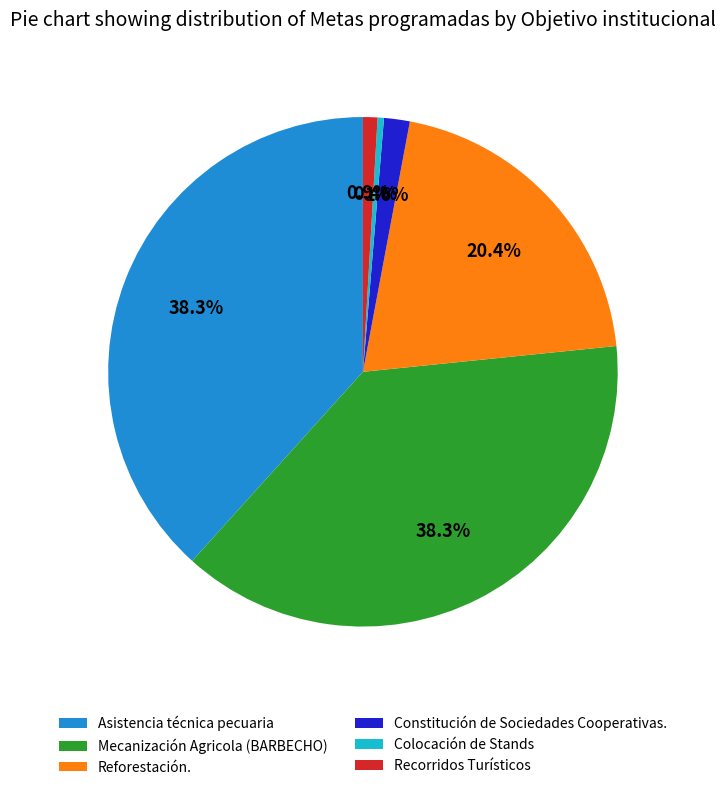

Is the sum of Constitución de Sociedades Cooperativas. and Colocación de Stands greater than half?

No